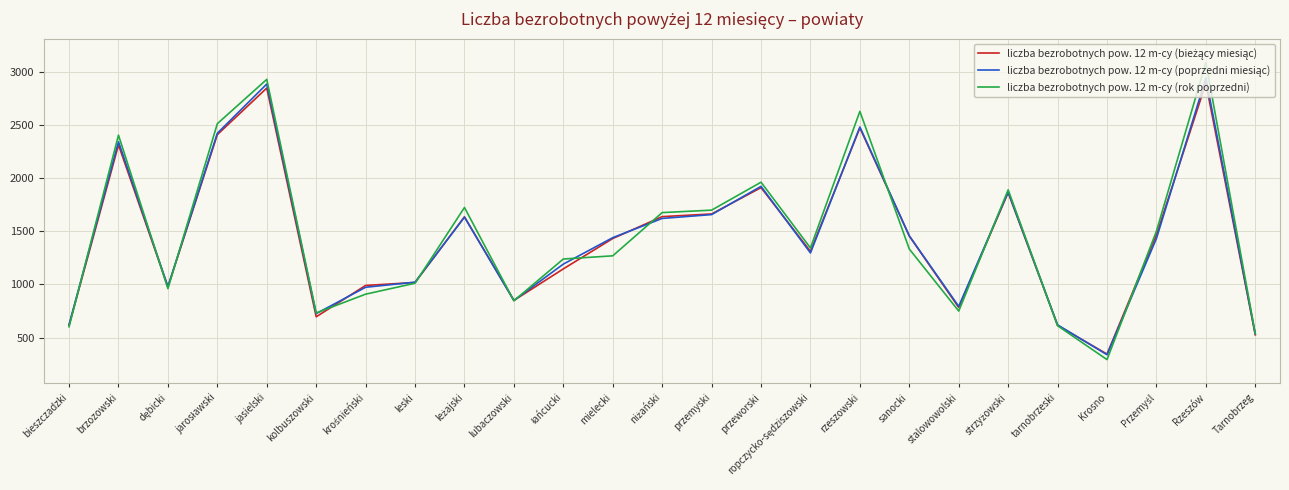

What is the difference between the liczba bezrobotnych pow. 12 m-cy (rok poprzedni) values at bieszczadzki and przeworski?

1361